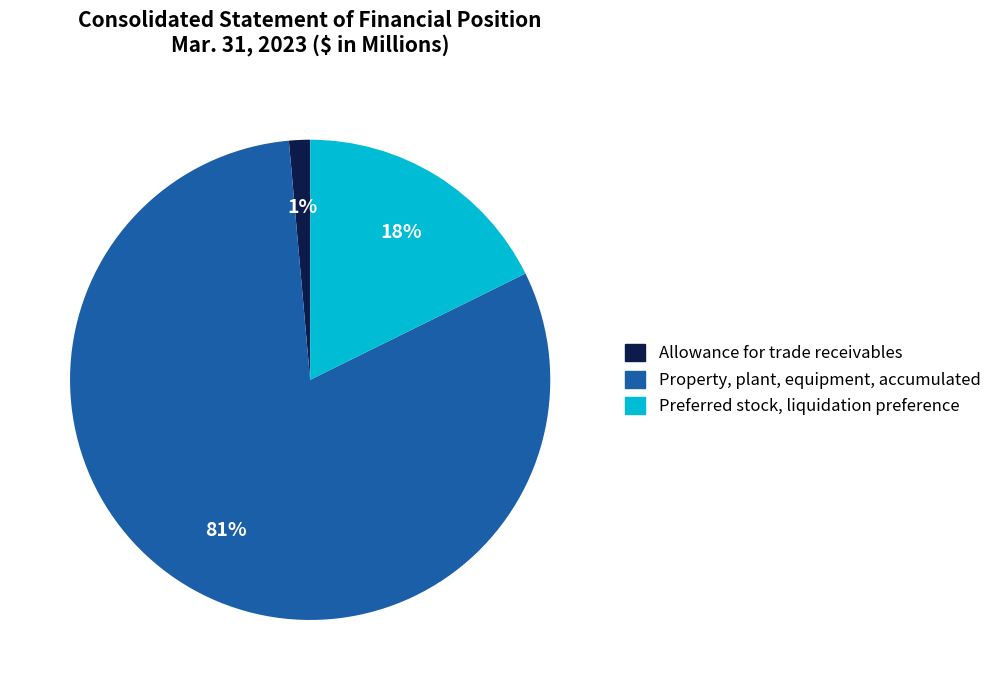

Does Property, plant, equipment, accumulated represent more than half of the total?

Yes